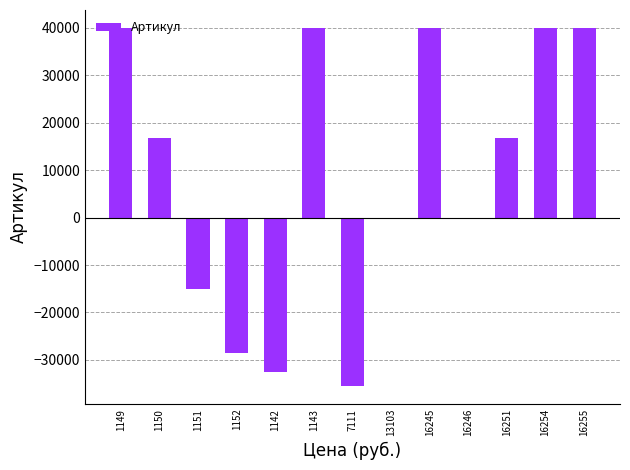

What is the maximum value shown in the chart?

40000